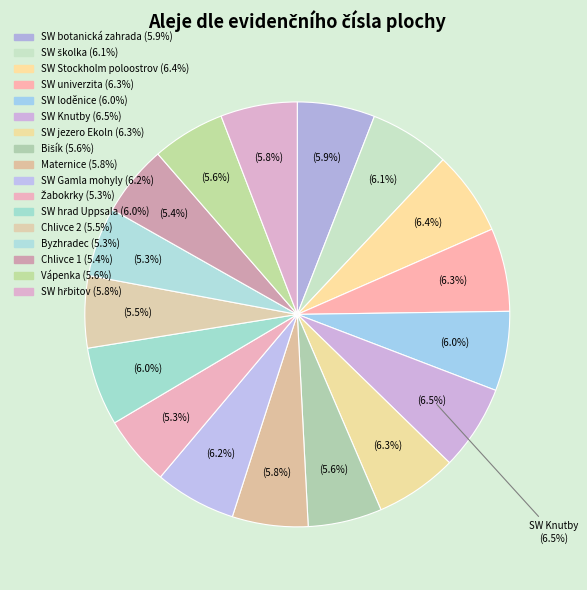

Does any single category account for the majority?

No